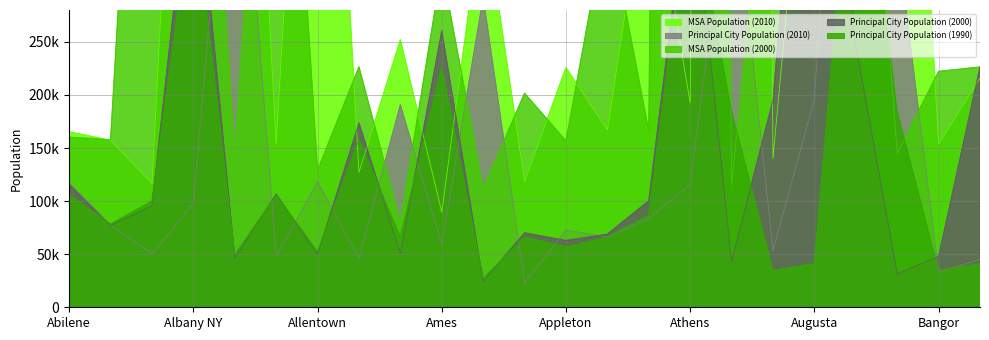

What is the greatest value displayed?

5286728